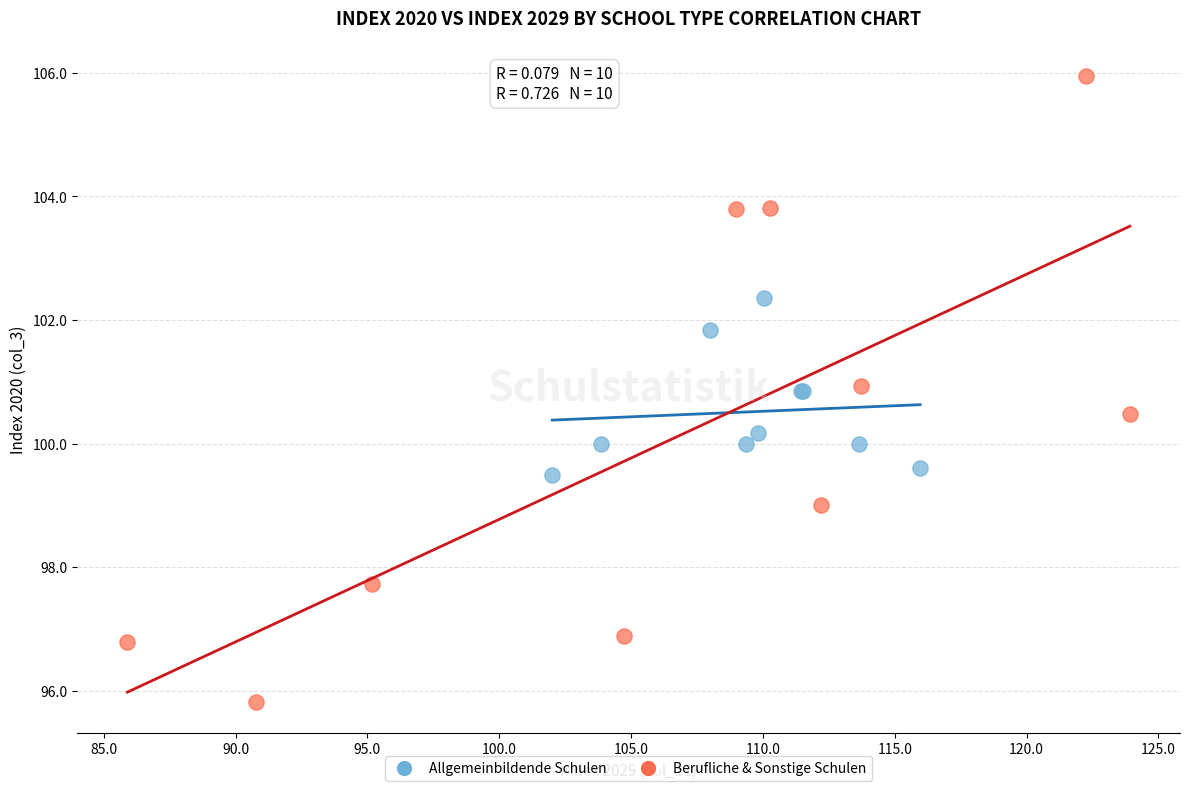

Which series has the widest spread of Y values?

Berufliche & Sonstige Schulen